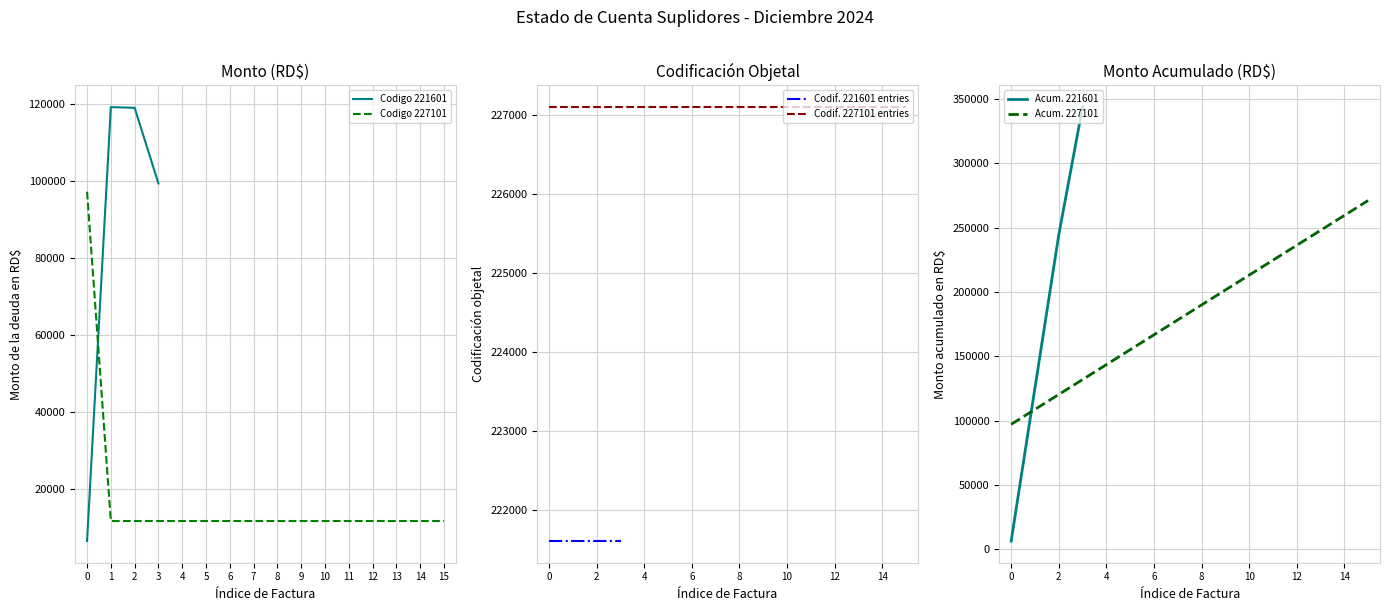

Is it true that Codigo 221601 equals 1961.7 at 0?

False